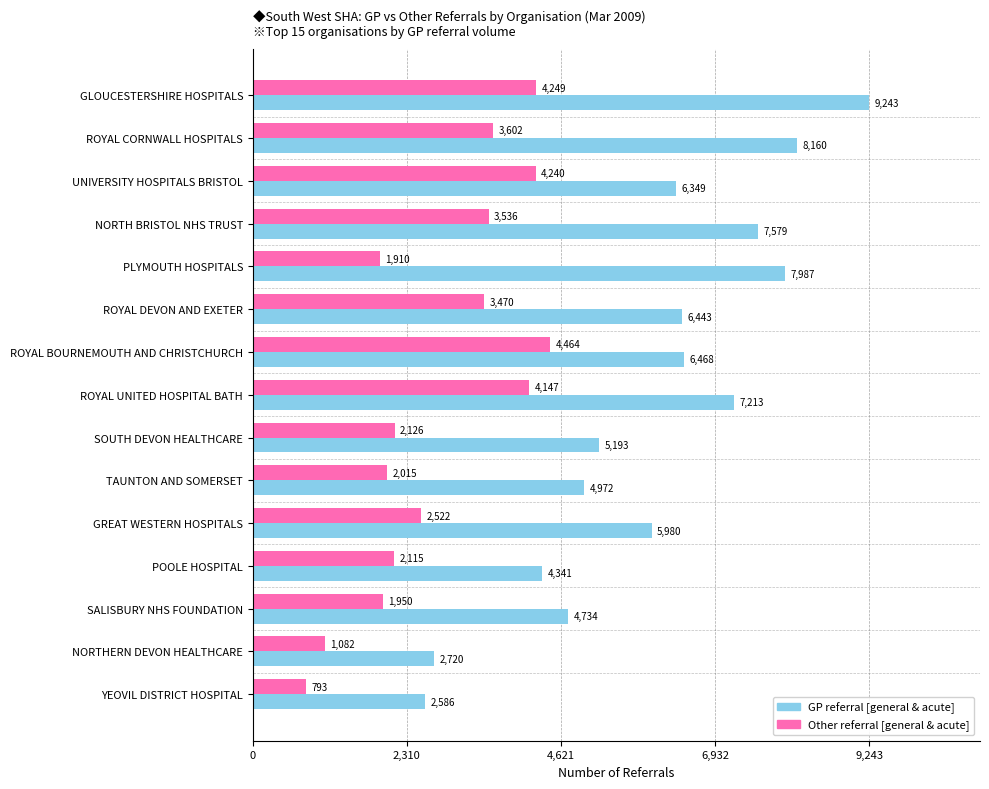

What is the spread (max minus min) of values at ROYAL DEVON AND EXETER?

2973